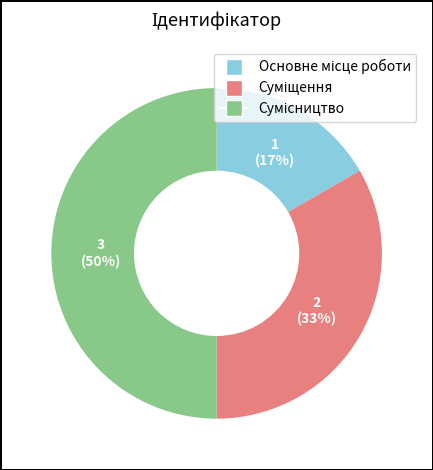

To the nearest percent, what is the difference between the largest and smallest slice percentages?

33%